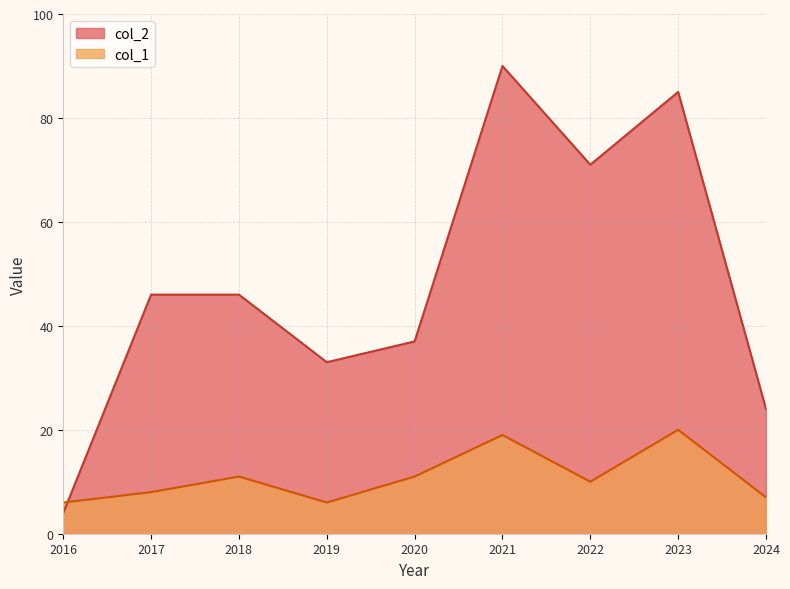

Reading right to left, extract all data points from this chart.

col_2: 24	85	71	90	37	33	46	46	4
col_1: 7	20	10	19	11	6	11	8	6